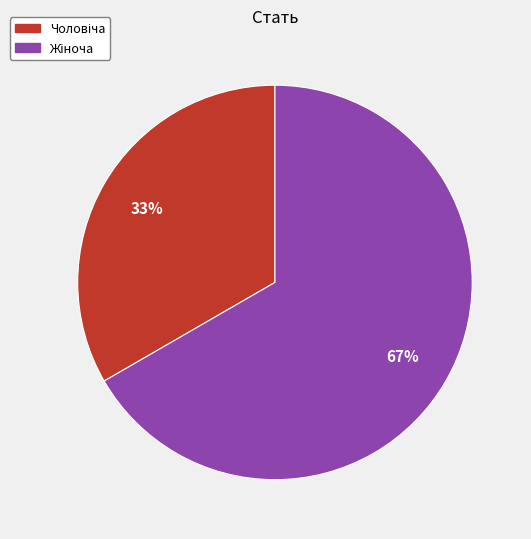

Count the number of slices in the pie.

2